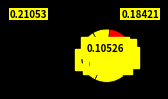

How many segments does this pie chart have?

8